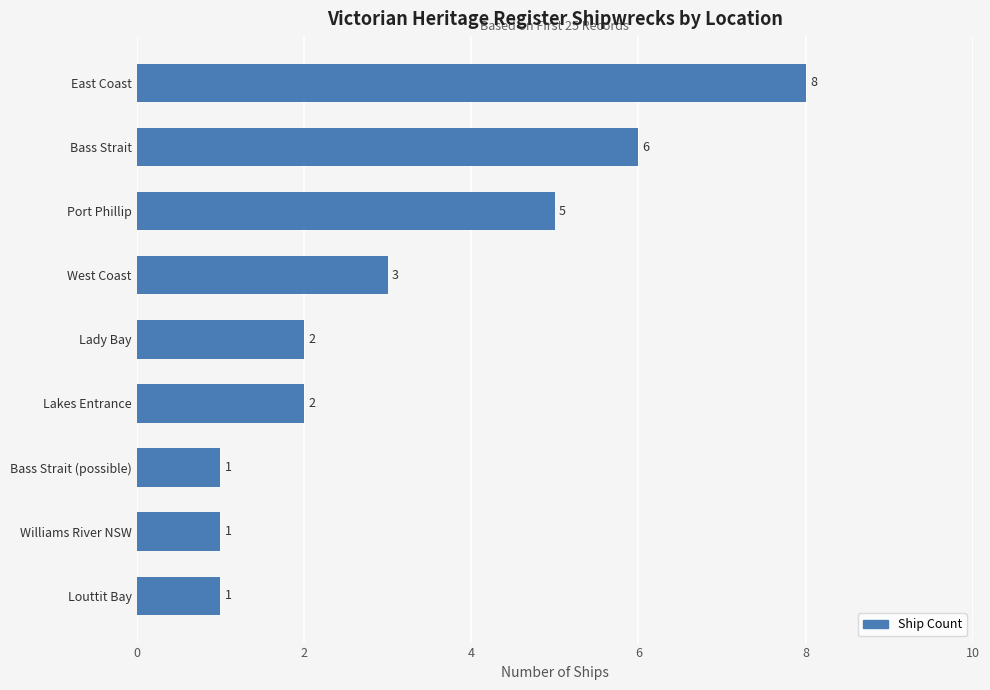

What is the difference between the maximum and second lowest values?

7